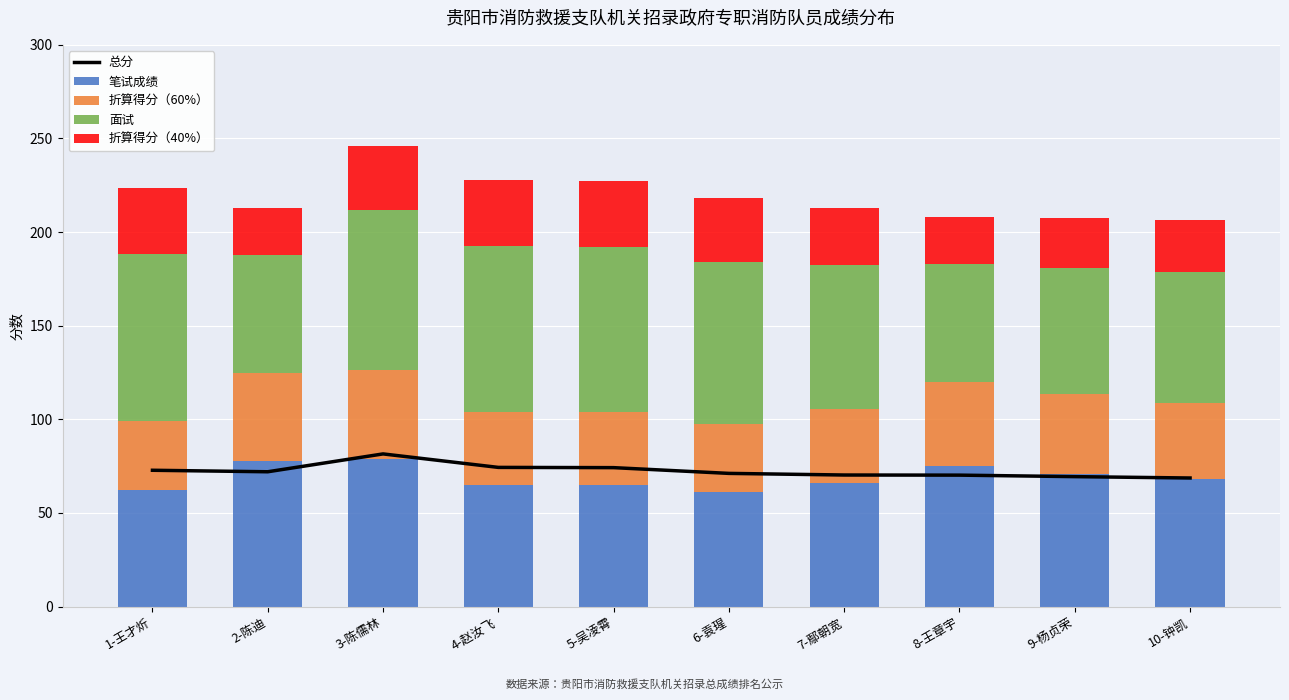

What is the total value across all series at 7-鄢朝宽?

283.2